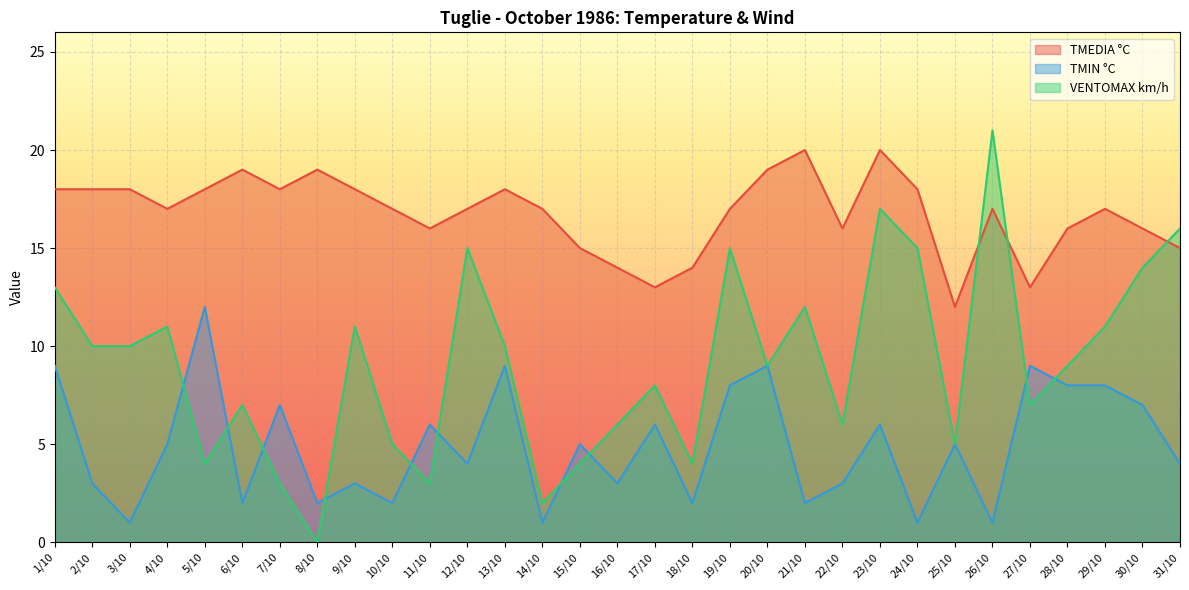

Where does the VENTOMAX km/h series first go above 9?

1/10